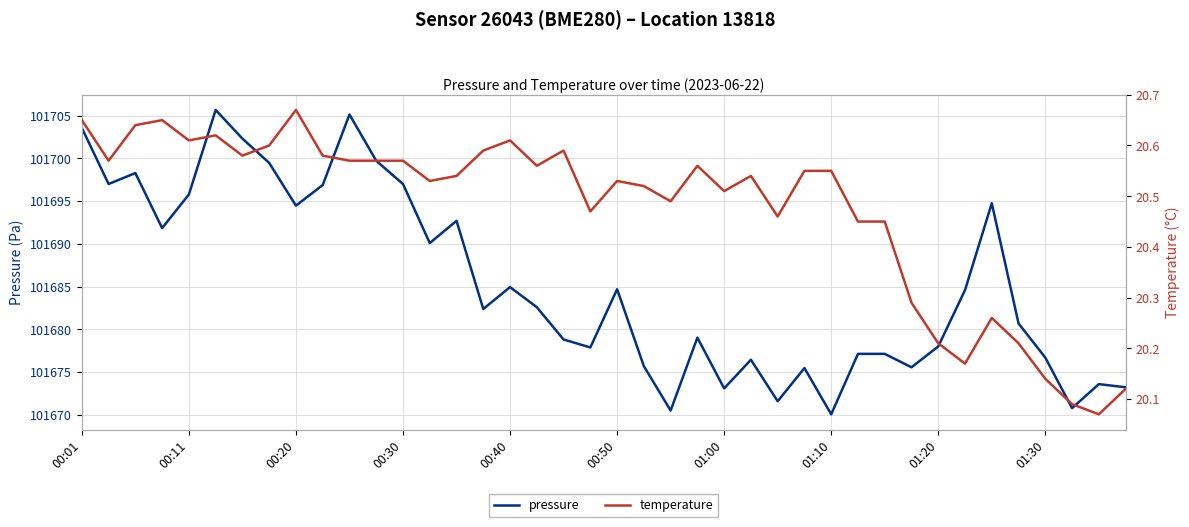

True or false: temperature and pressure cross at least once.

False